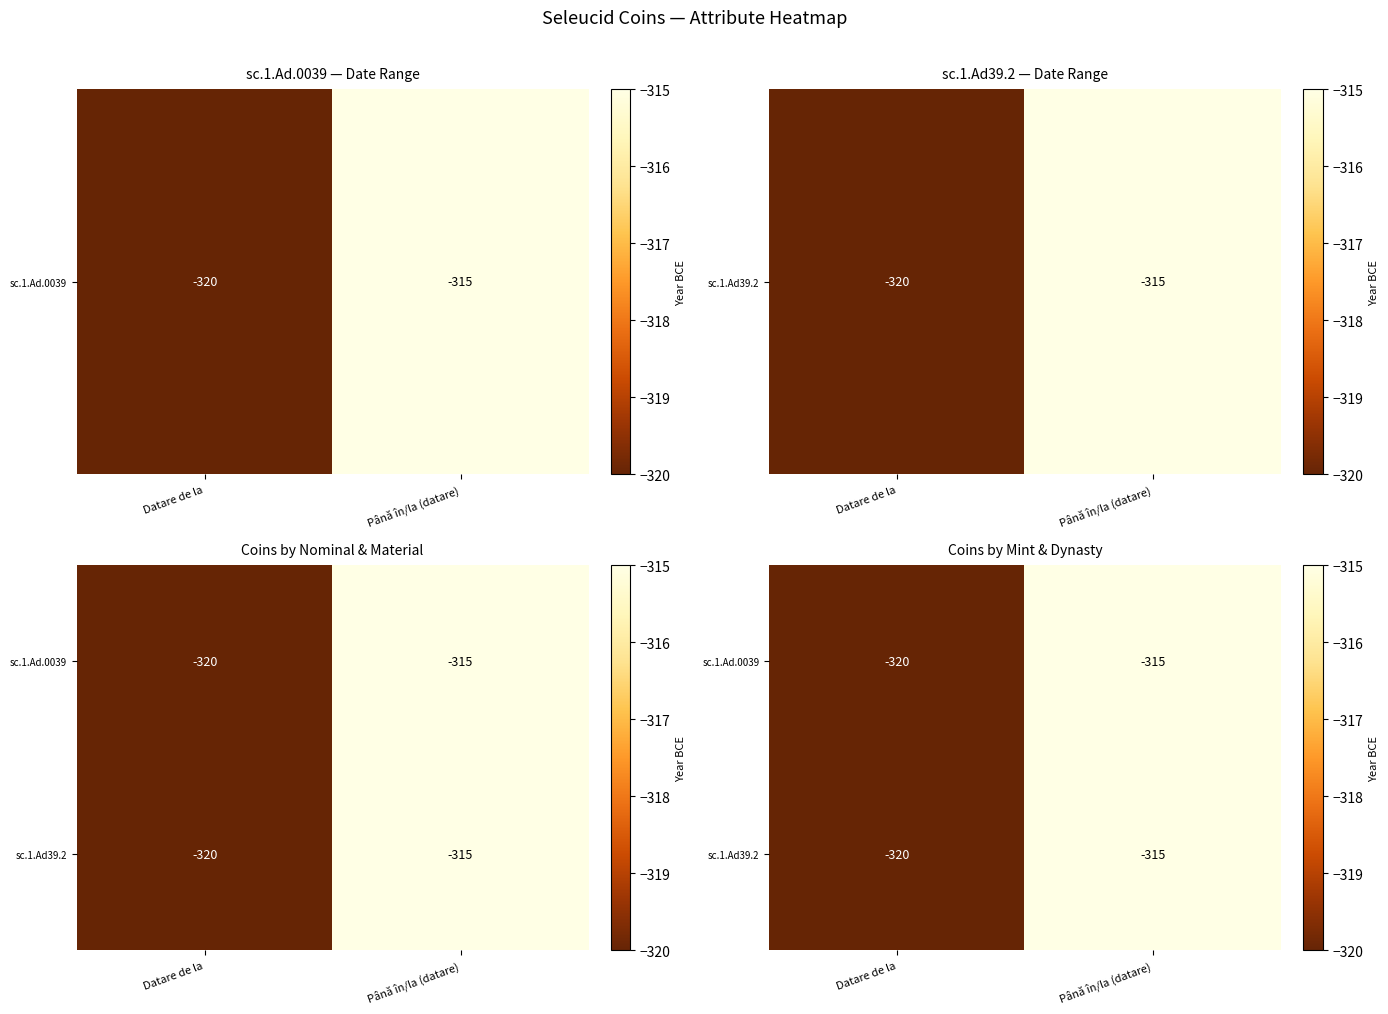

At which category does the chart reach its minimum across all series?

Datare de la